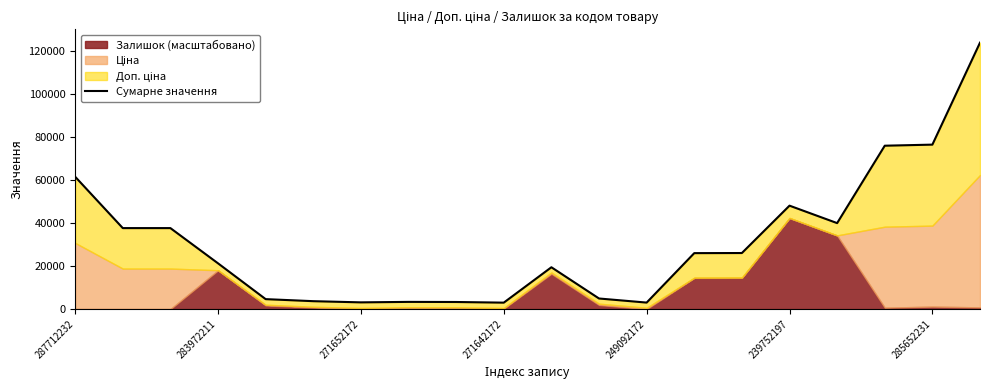

Where is the first local maximum?

7